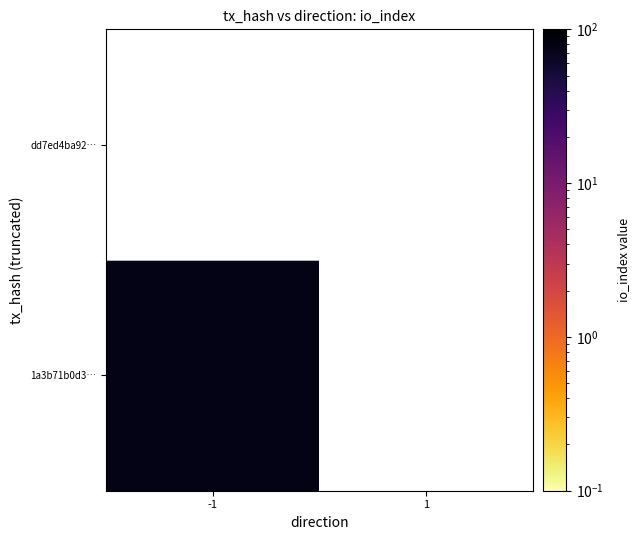

What is the greatest value displayed?

75